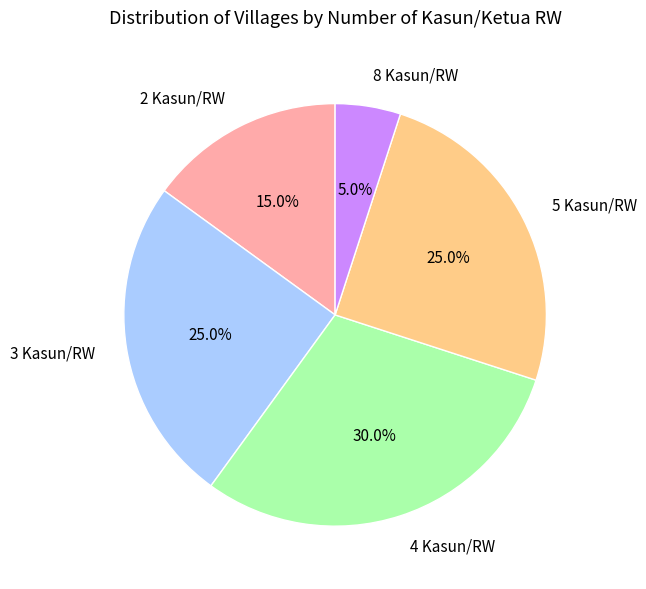

Is 2 Kasun/RW the majority of the pie?

No